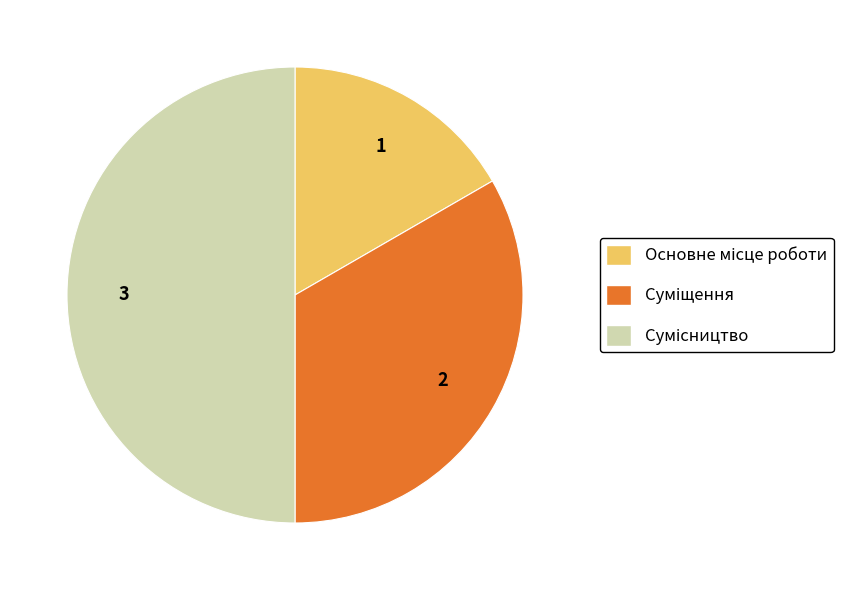

What is the change in value from Суміщення to Сумісництво?

+1